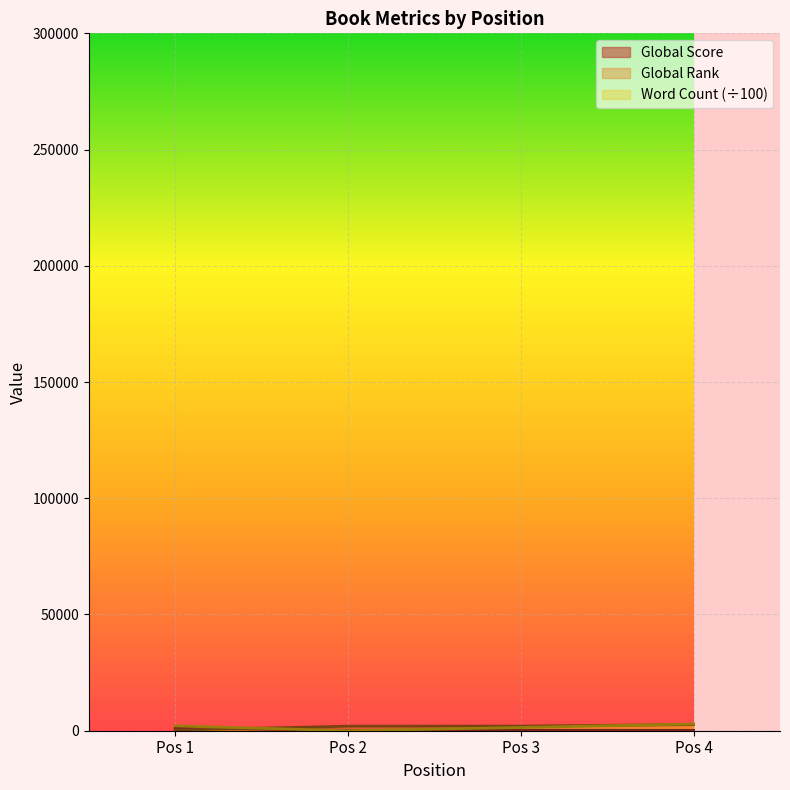

Is the value of Word Count at Pos 2 greater than the value of Global Rank at Pos 1?

No